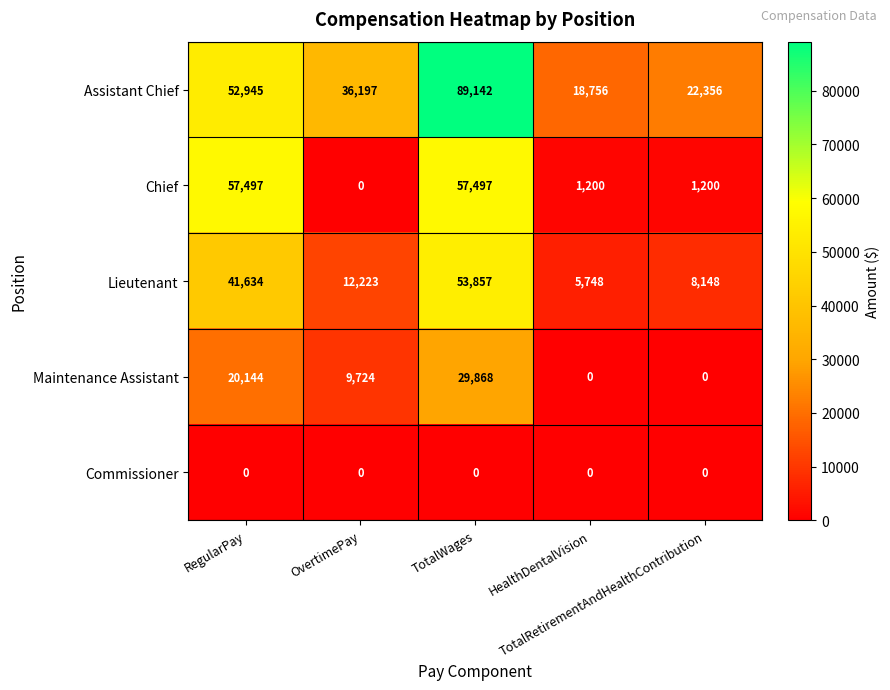

How many data points does each series have?

5